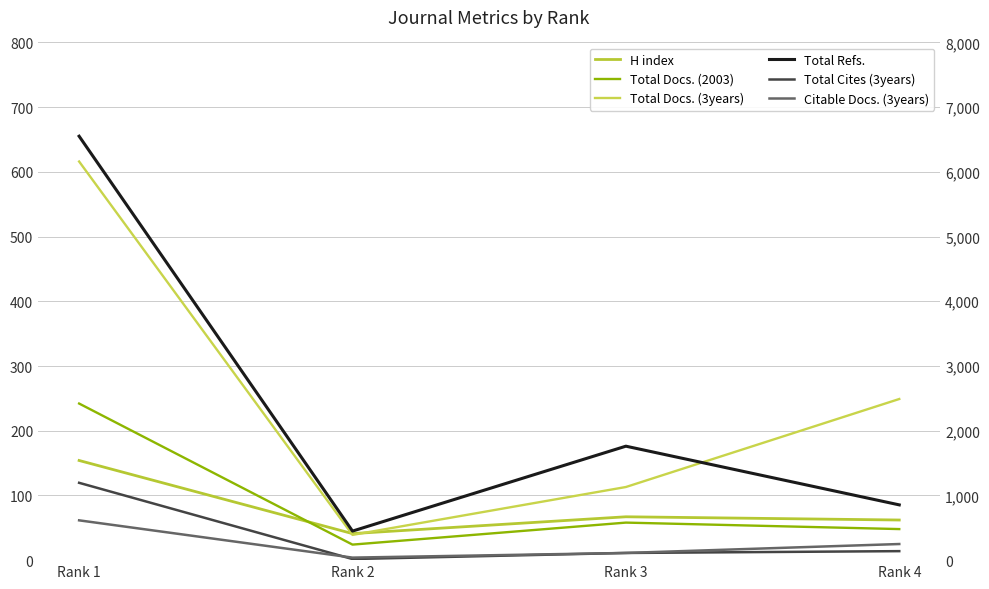

Which series has the largest total across all categories?

Total Refs.